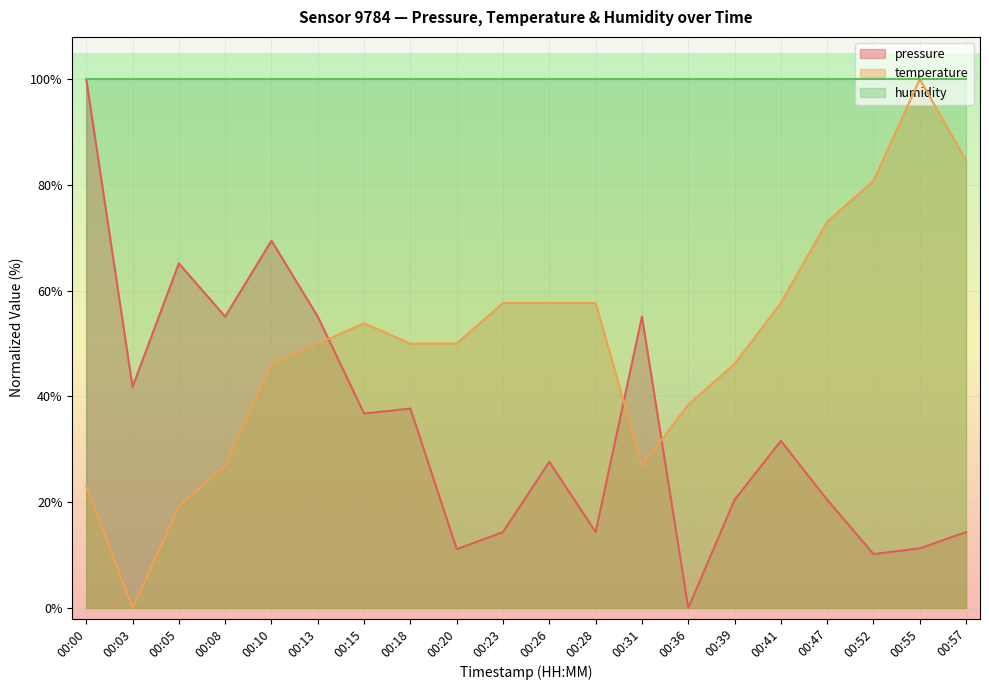

Which has a higher value, 00:31 or 00:08?

00:31